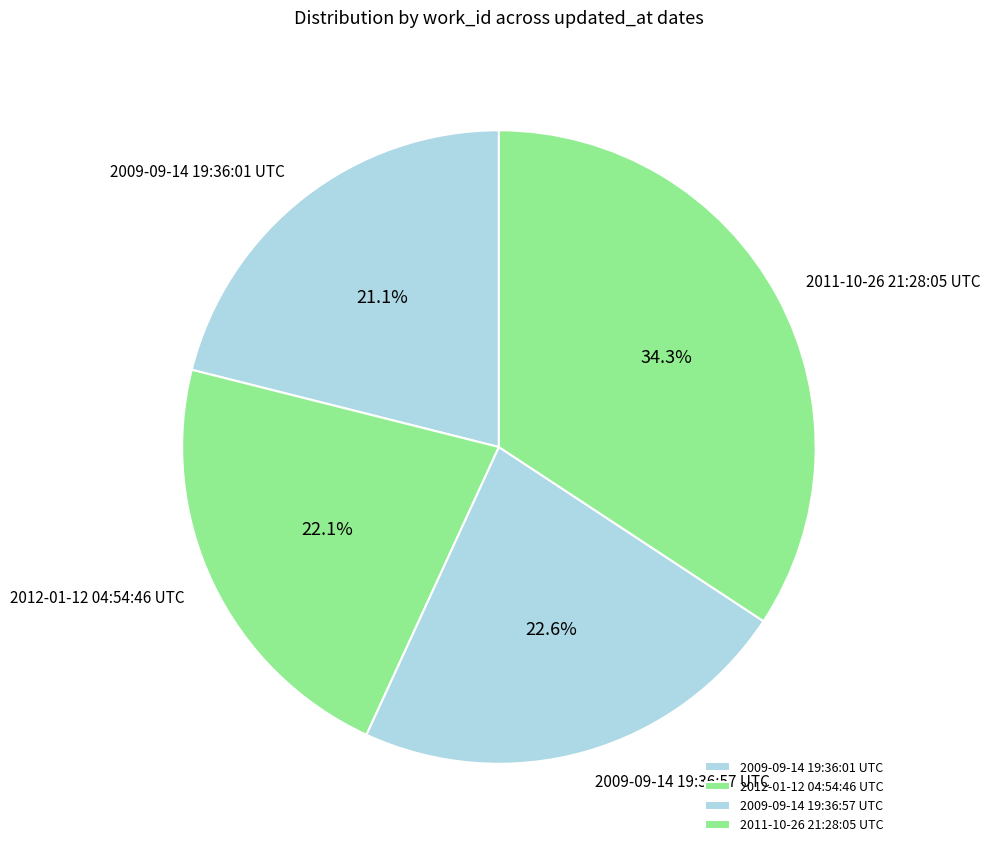

Between 2009-09-14 19:36:57 UTC and 2011-10-26 21:28:05 UTC, which is larger?

2011-10-26 21:28:05 UTC